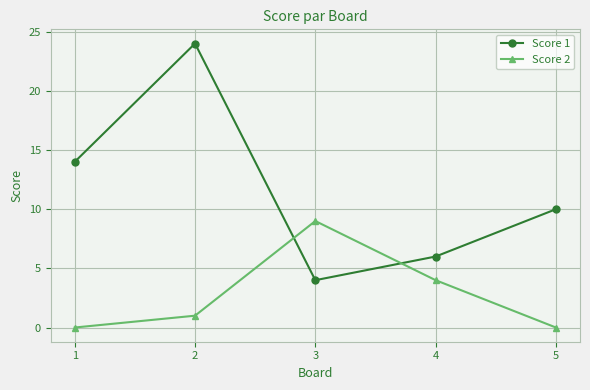

How many times do Score 1 and Score 2 cross each other?

2